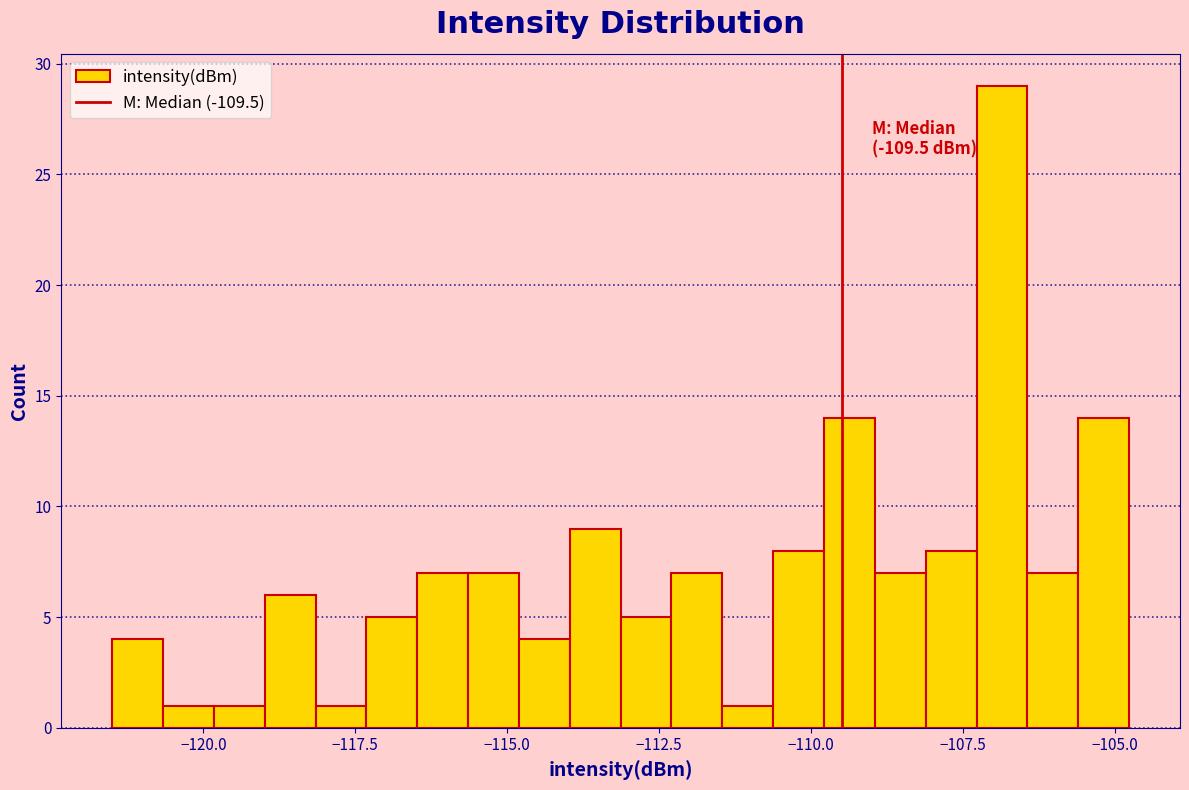

Around what value on the x-axis is the tallest bar? Give the approximate position of its centre, as read against the axis.

-107.0